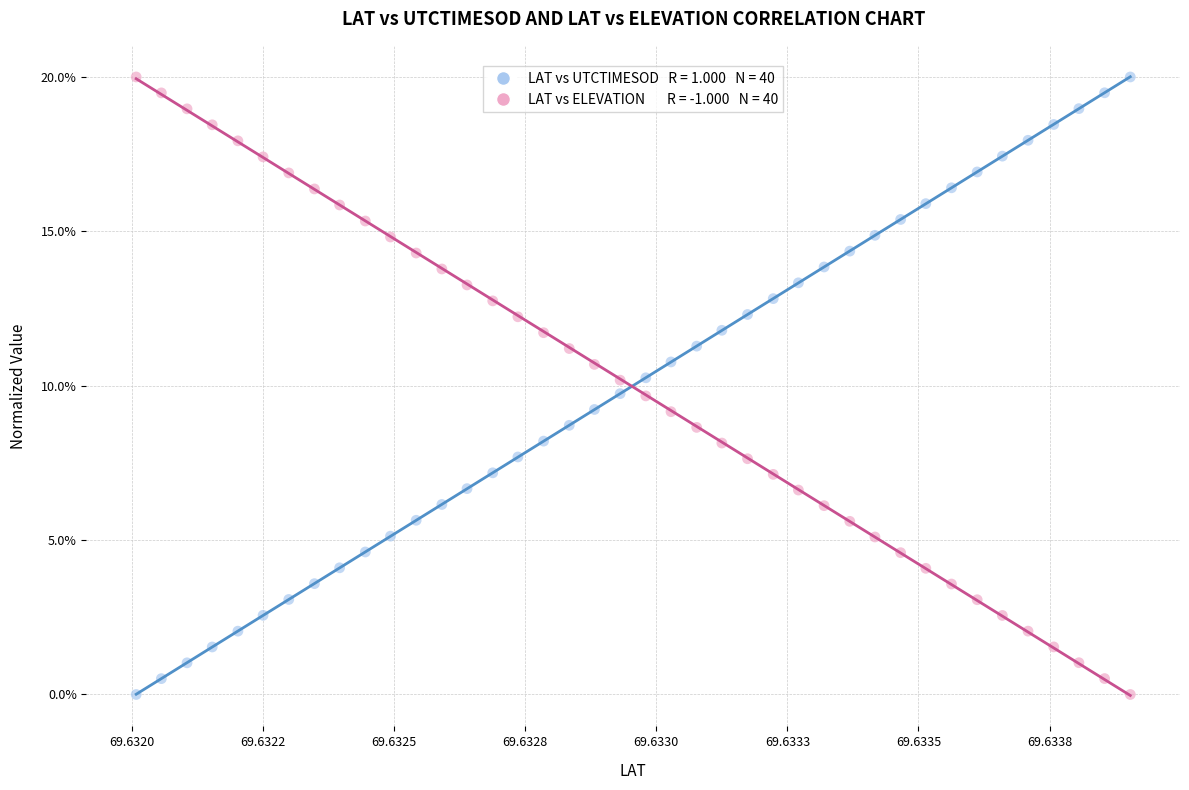

Across all data points, what is the range of Y values (max minus min)?

20.0